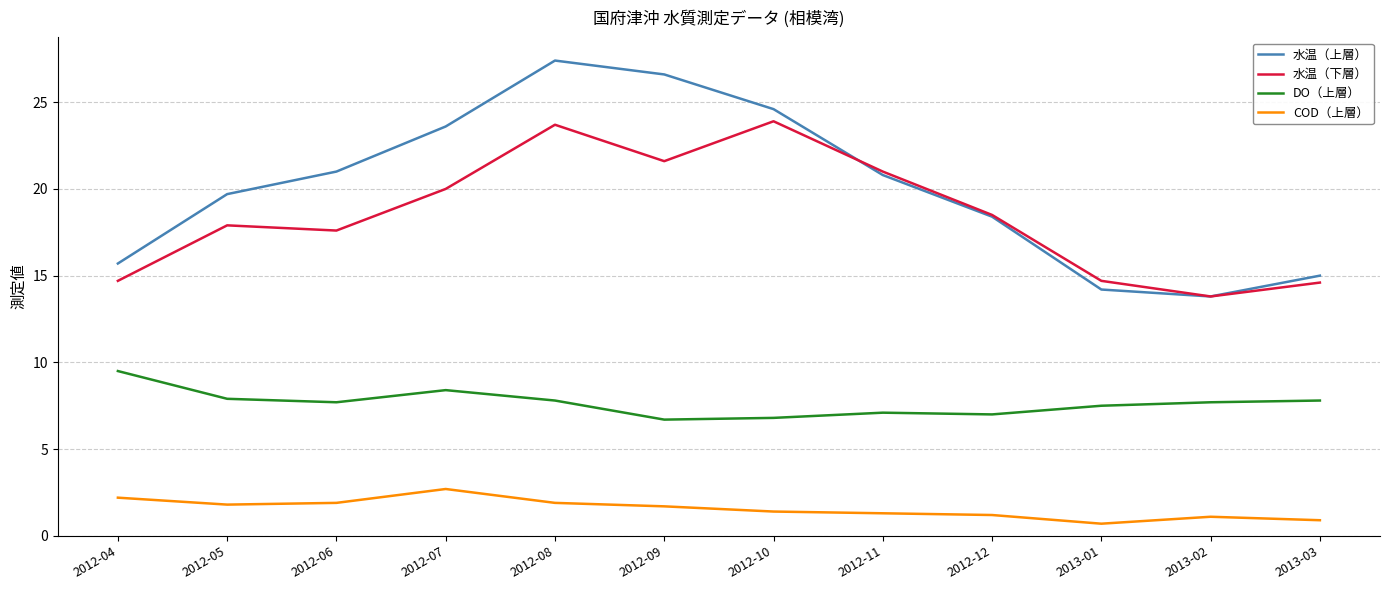

What position from the left is 2013-01?

10